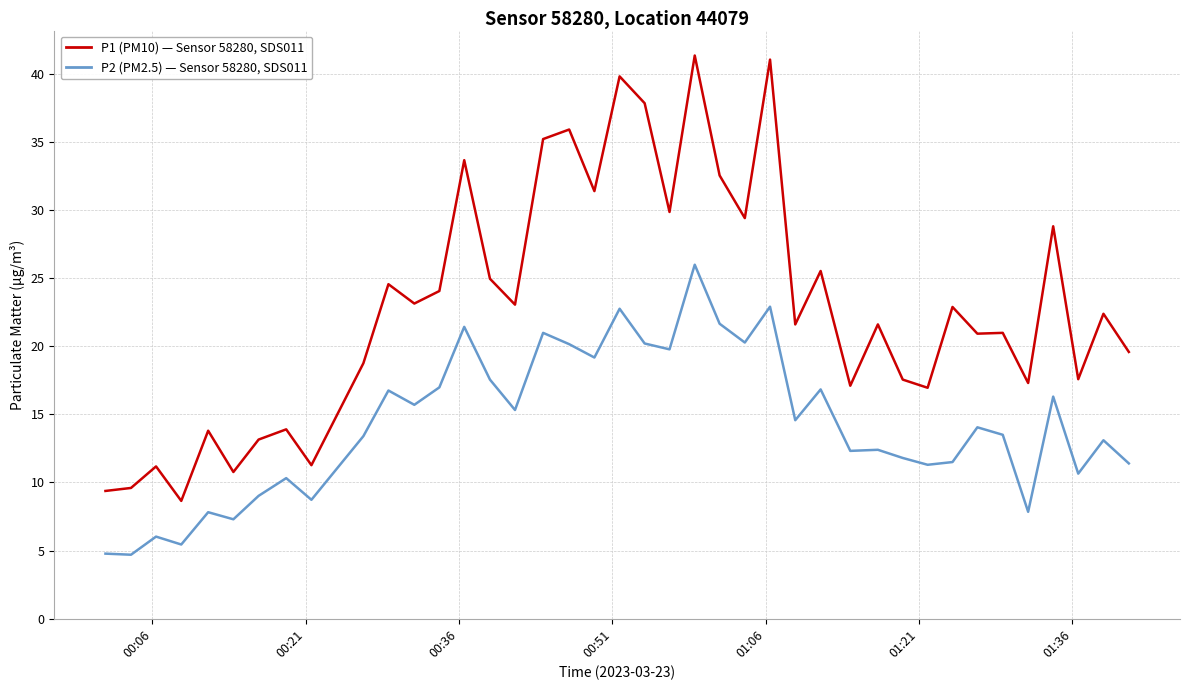

What is the minimum value shown in the chart?

4.7